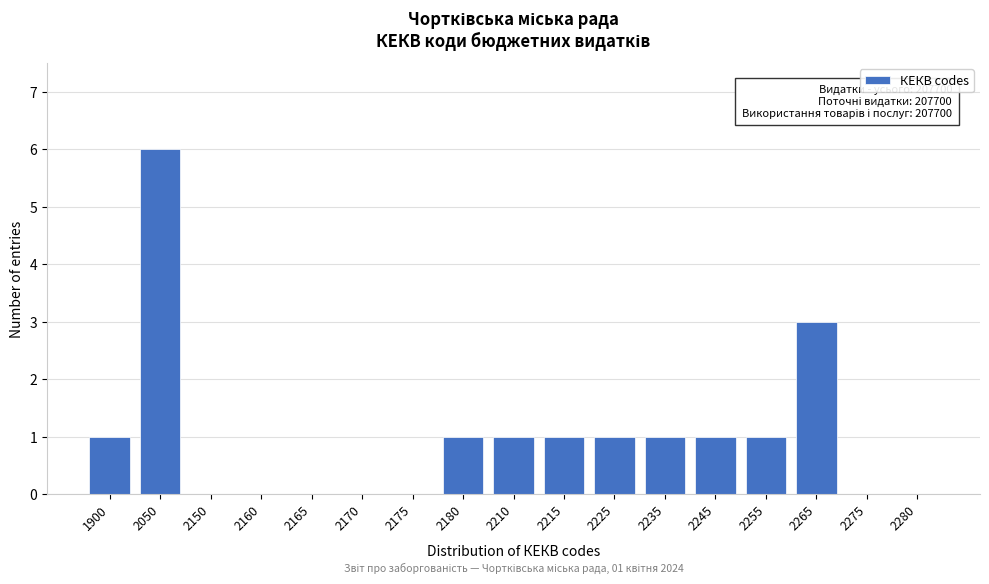

Reading right to left, what are all the values shown in this chart?

2280=0	2275=0	2265=3	2255=1	2245=1	2235=1	2225=1	2215=1	2210=1	2180=1	2175=0	2170=0	2165=0	2160=0	2150=0	2050=6	1900=1